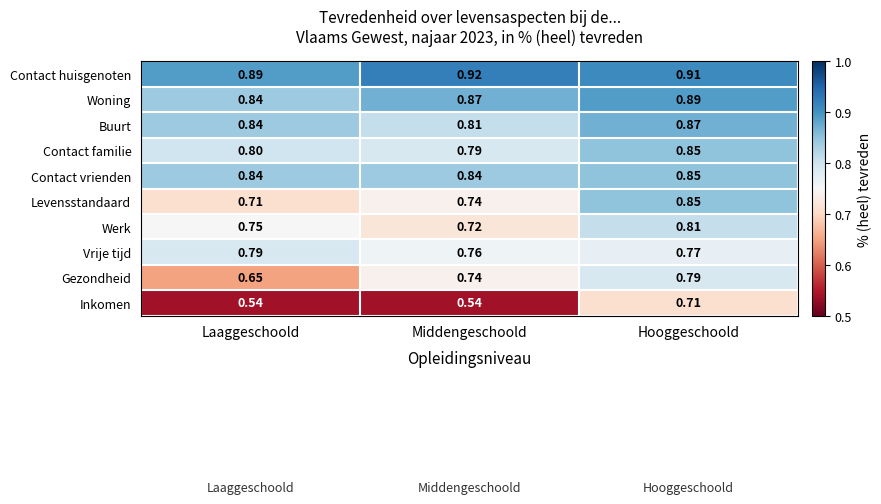

Rank the categories by Buurt value from highest to lowest.

Hooggeschoold, Laaggeschoold, Middengeschoold